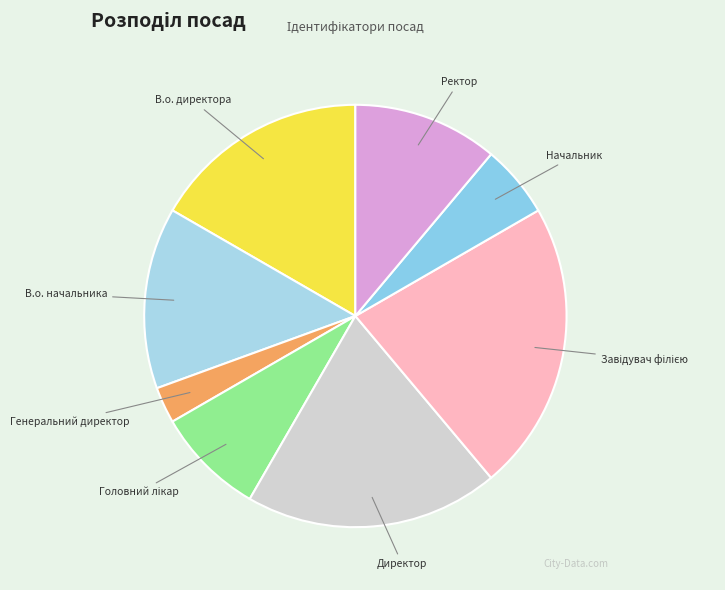

Is there a majority slice in this chart?

No